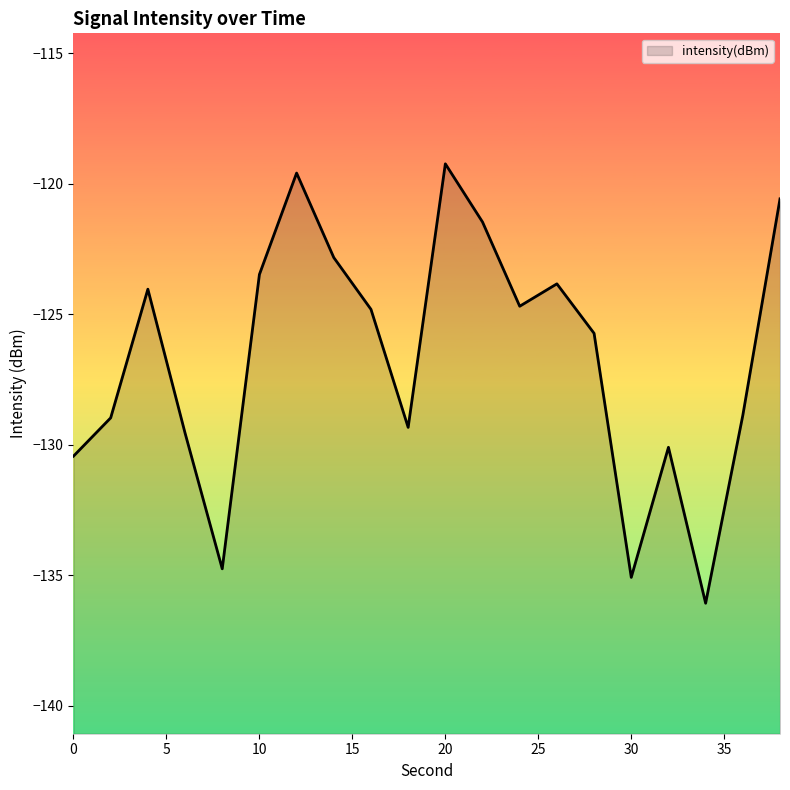

At which category does the data reach its first local valley?

8